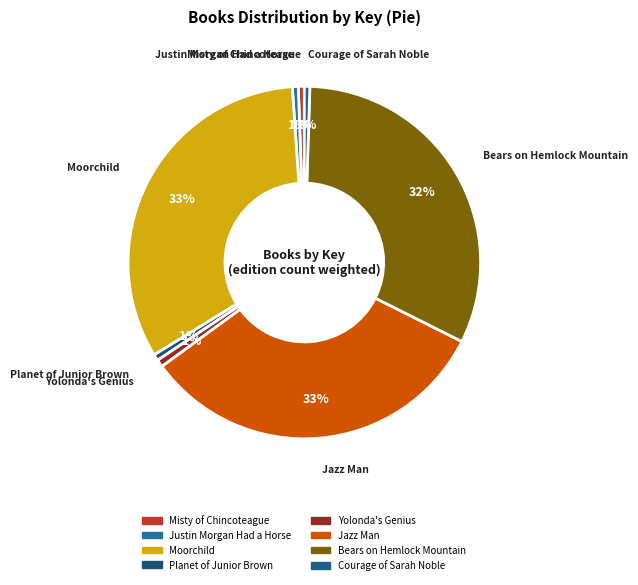

To the nearest percent, what is the combined percentage of Moorchild and Planet of Junior Brown?

33%